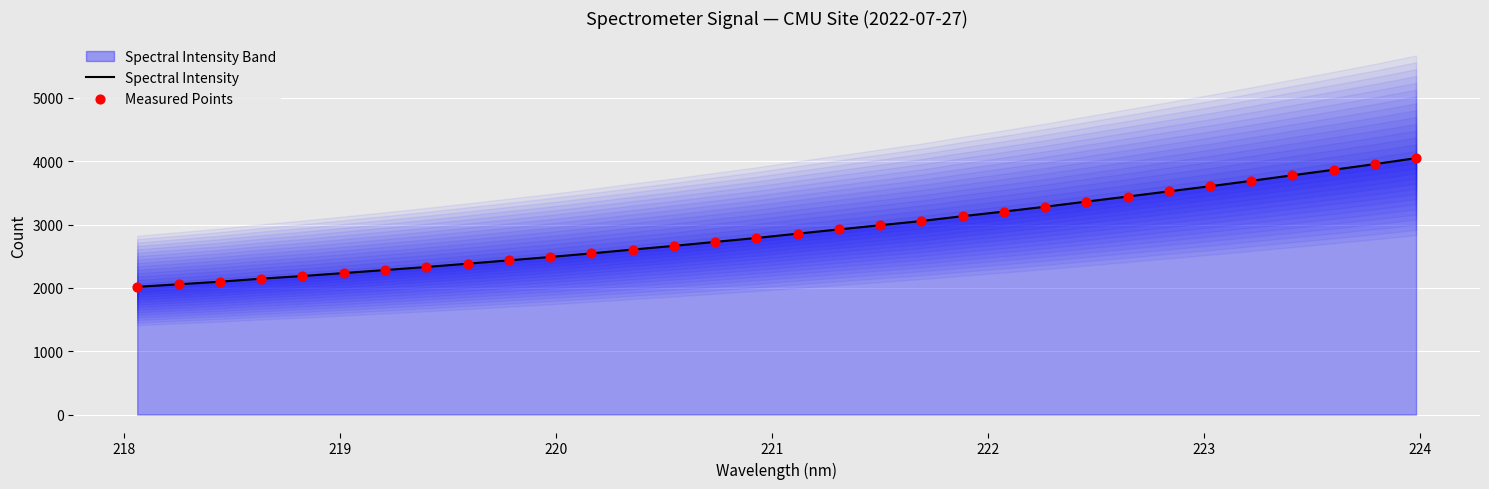

At how many categories does at least one series exceed 2642?

19